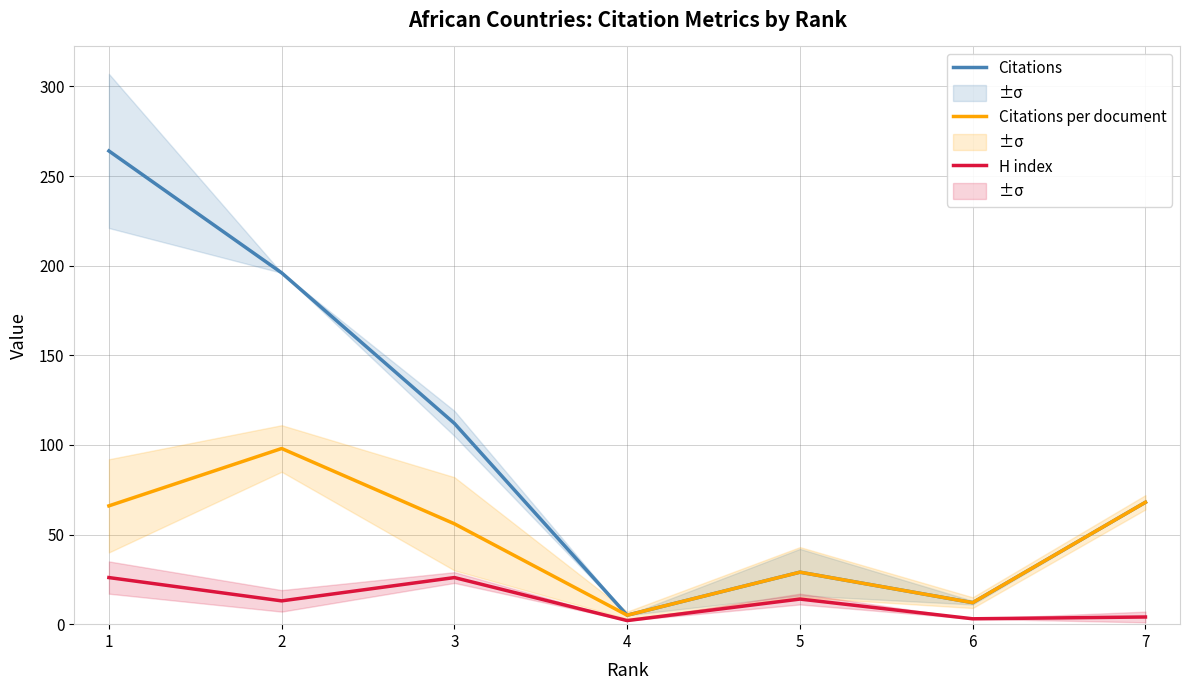

Reading left to right, what are all the values shown in this chart?

Citations: 1=264	2=196	3=112	4=5	5=29	6=12	7=68
Citations per document: 1=66	2=98	3=56	4=5	5=29	6=12	7=68
H index: 1=26	2=13	3=26	4=2	5=14	6=3	7=4